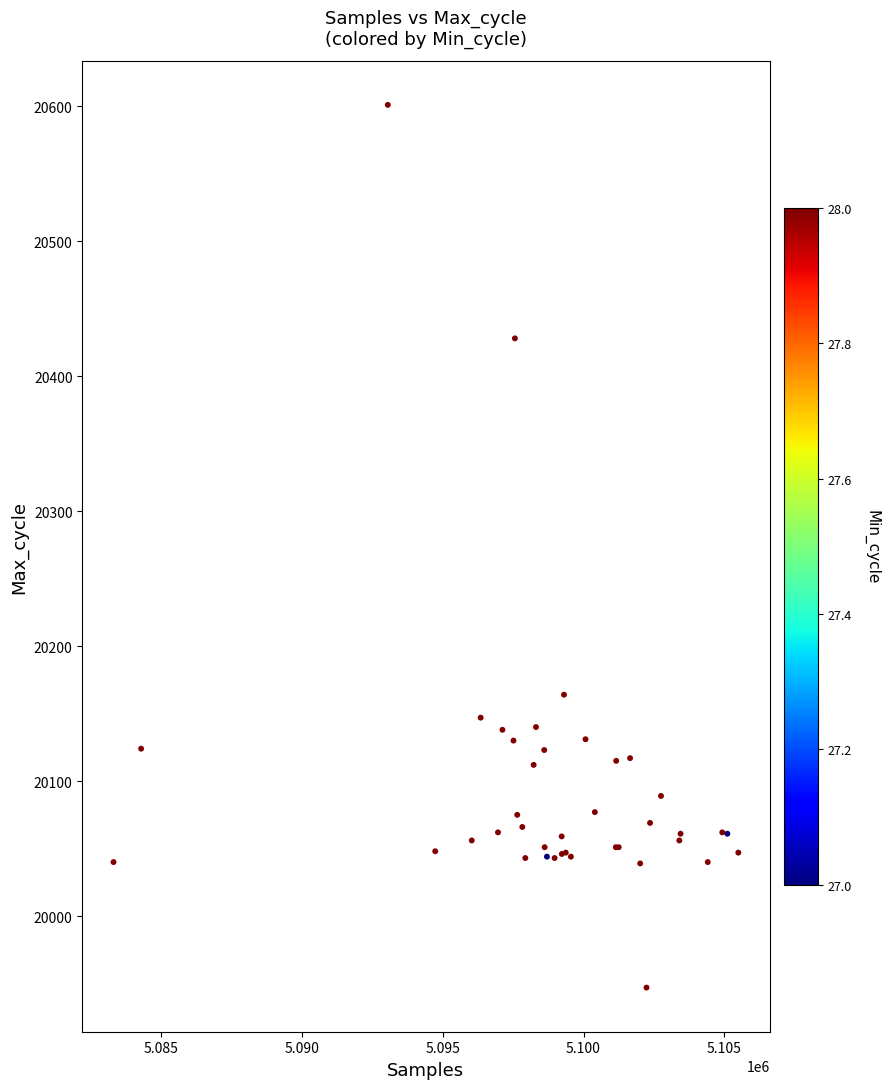

What Y value in the scatter plot is closest to 20274?

20164